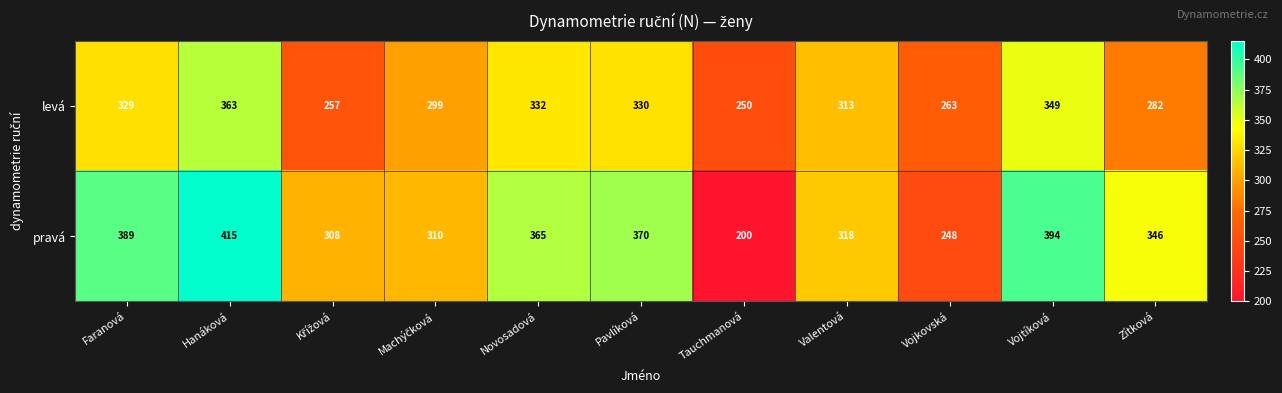

Which series has the widest spread of values?

pravá